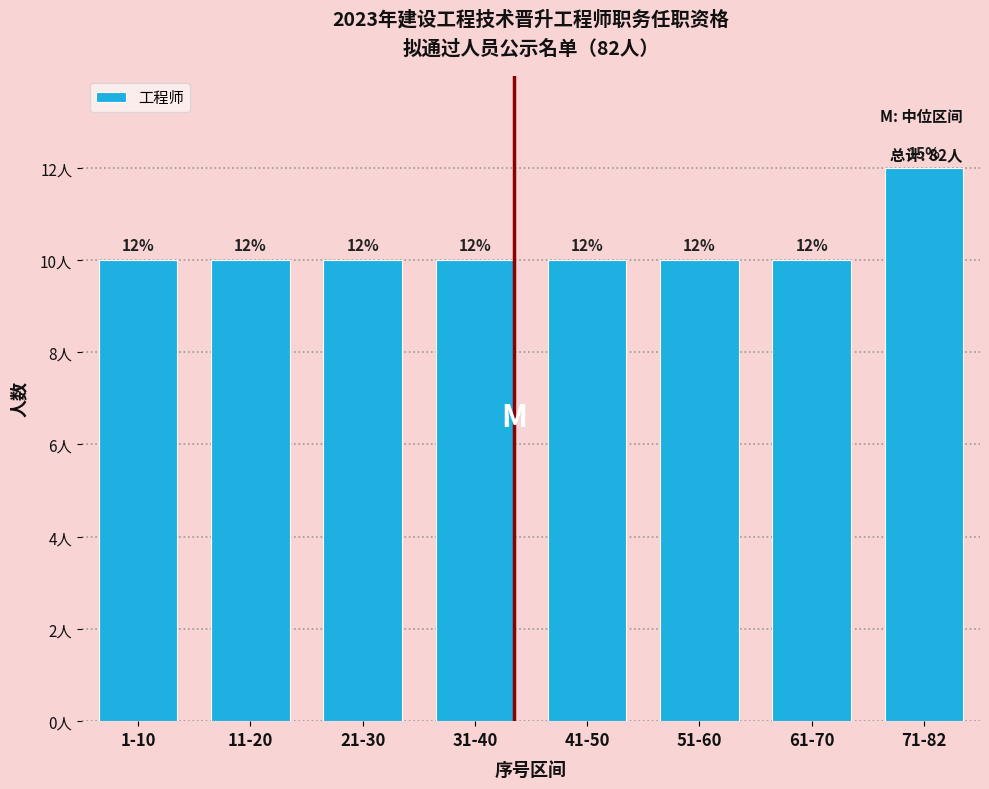

What is the label of the 1st bar from the right?

71-82